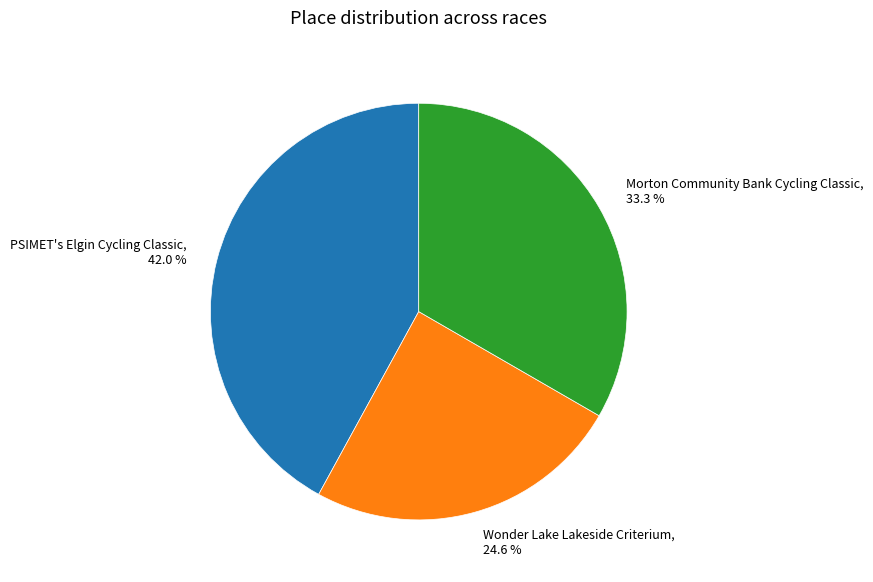

To the nearest percent, what percentage of the pie is Wonder Lake Lakeside Criterium?

25%